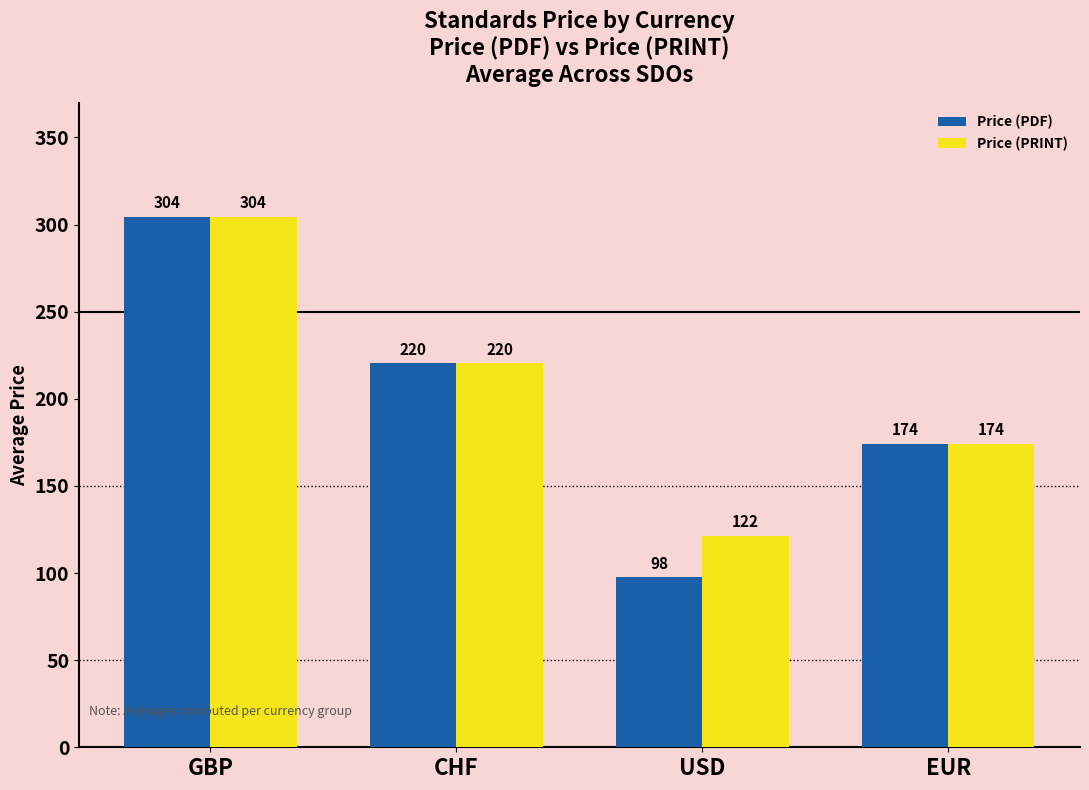

What are all the series names shown in the legend?

Price (PDF), Price (PRINT)